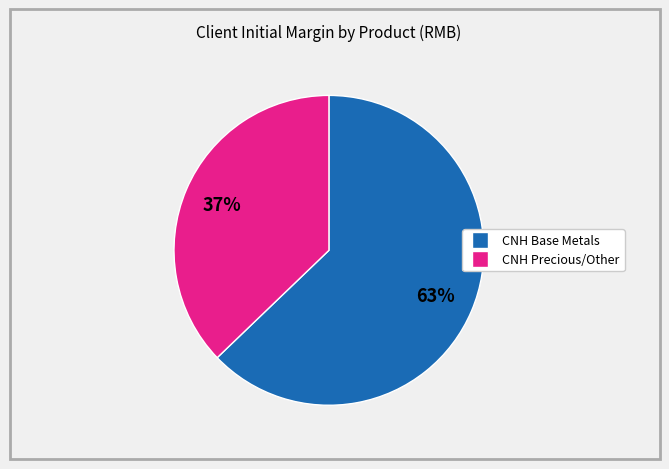

How many segments does this pie chart have?

2